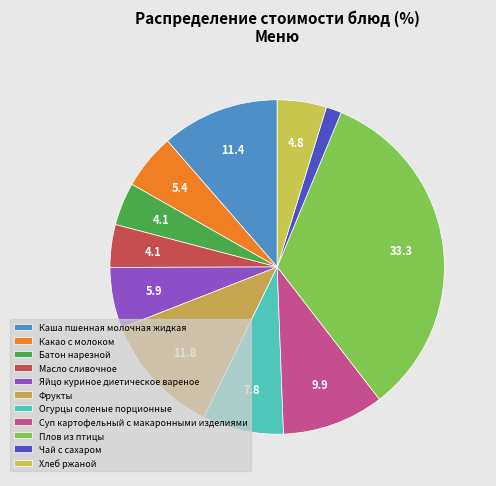

What percentage do Чай с сахаром and Батон нарезной together represent?

5.6%